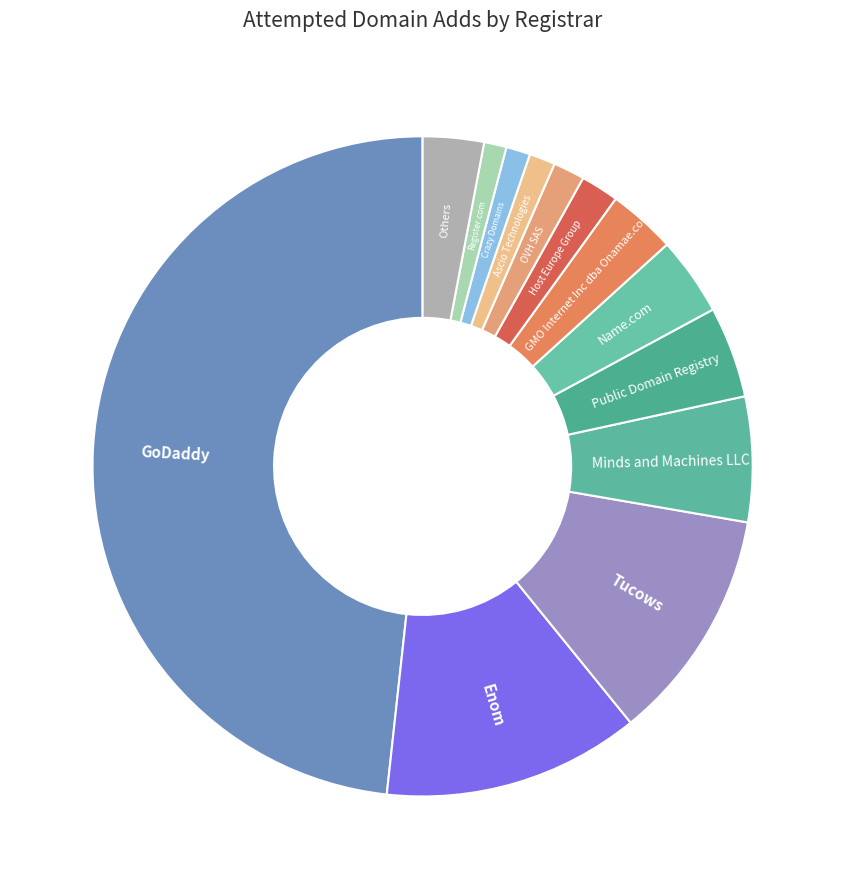

How many segments does this pie chart have?

13